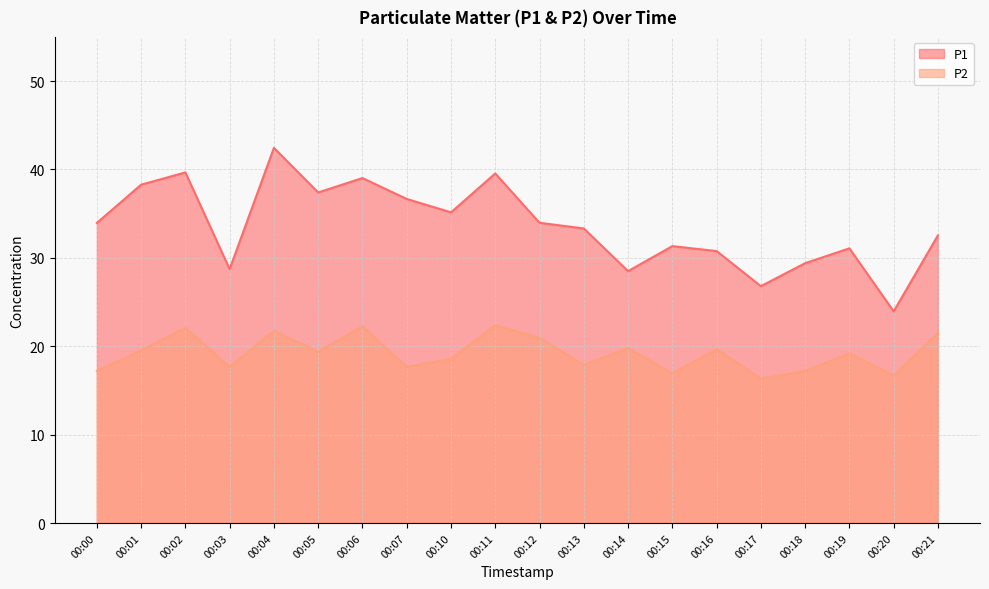

What is the spread (max minus min) of values at 00:05?

18.0